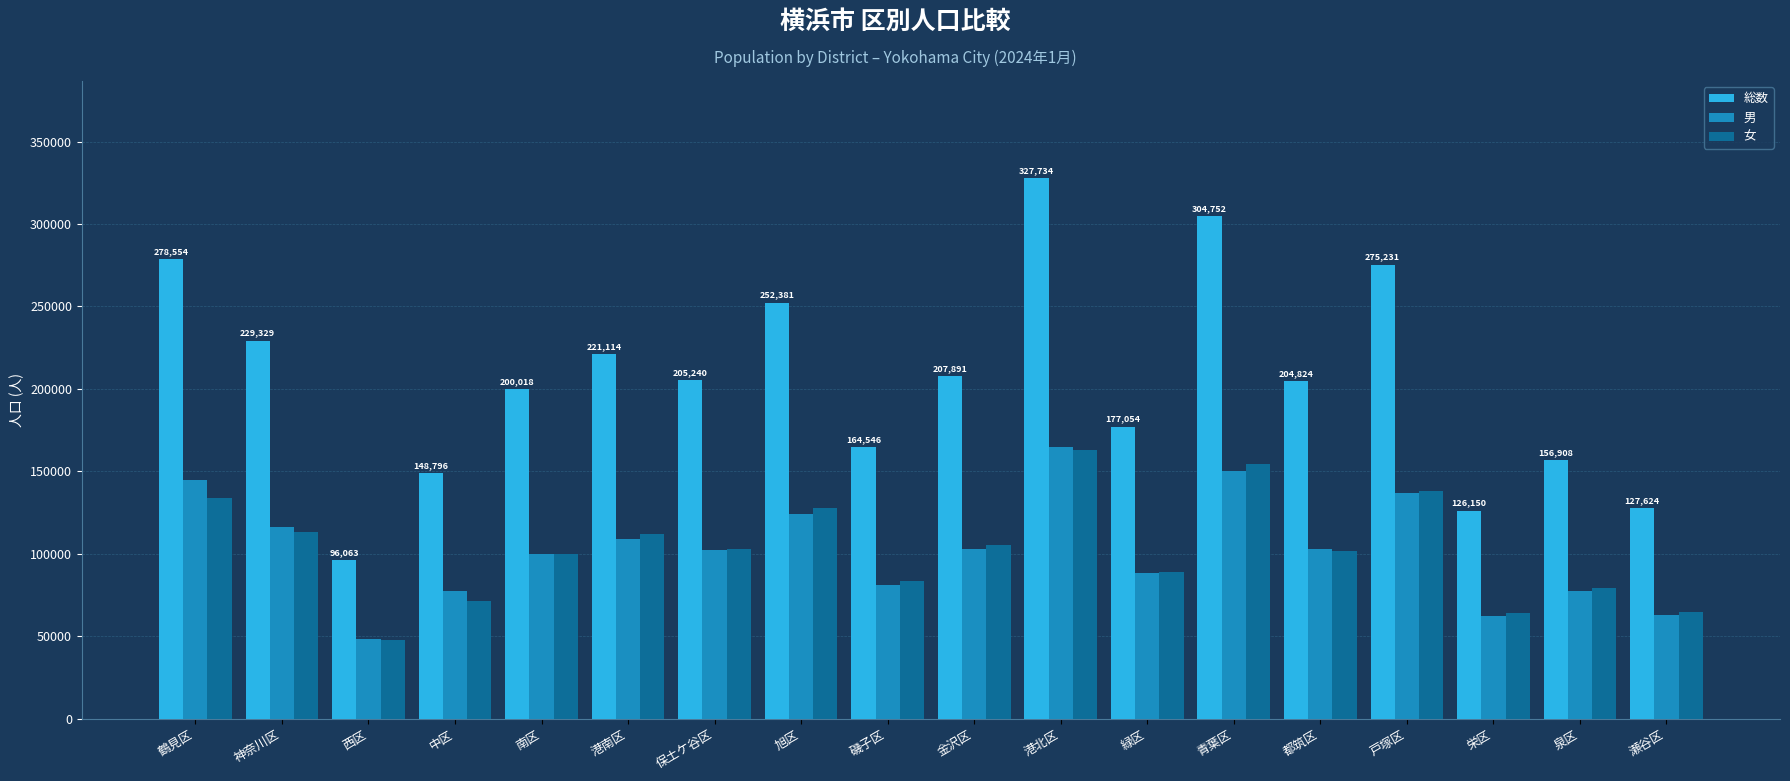

True or false: 男 has a value of 102757 at 金沢区.

True